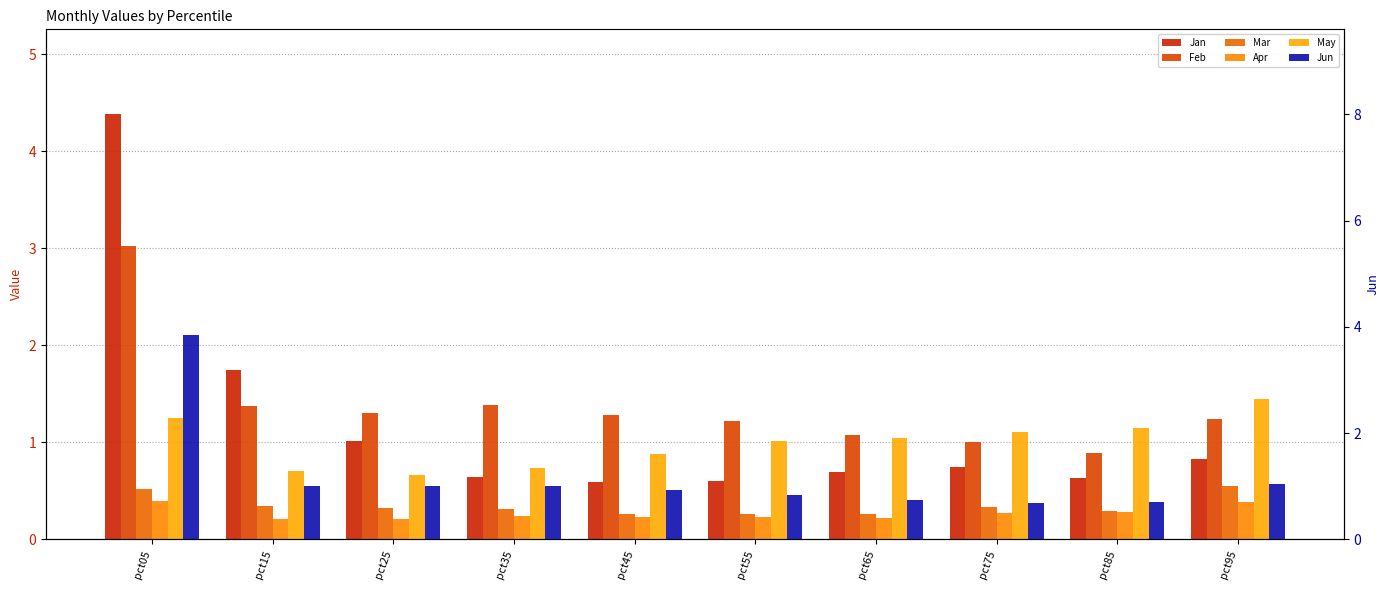

At which label is Mar closest to 0?

pct45